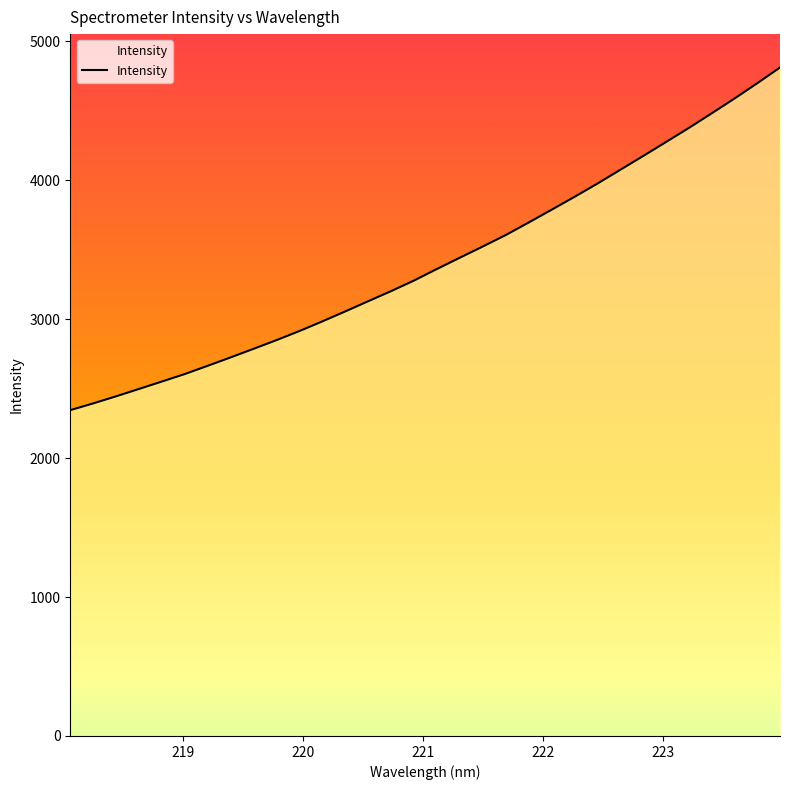

What is the maximum value shown in the chart?

4810.2